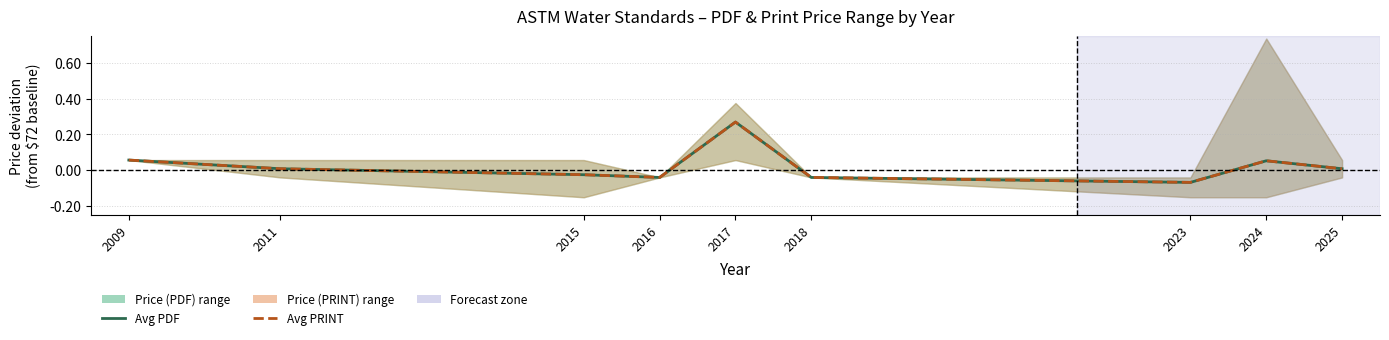

Which label corresponds to the largest value in the chart?

2017